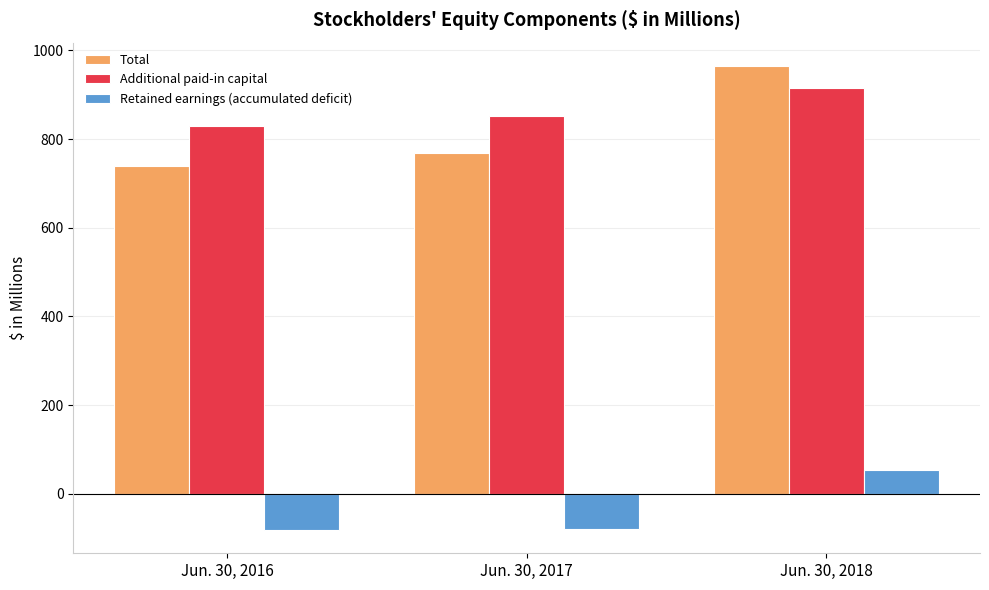

What is the highest value of the Retained earnings (accumulated deficit) series?

52.9